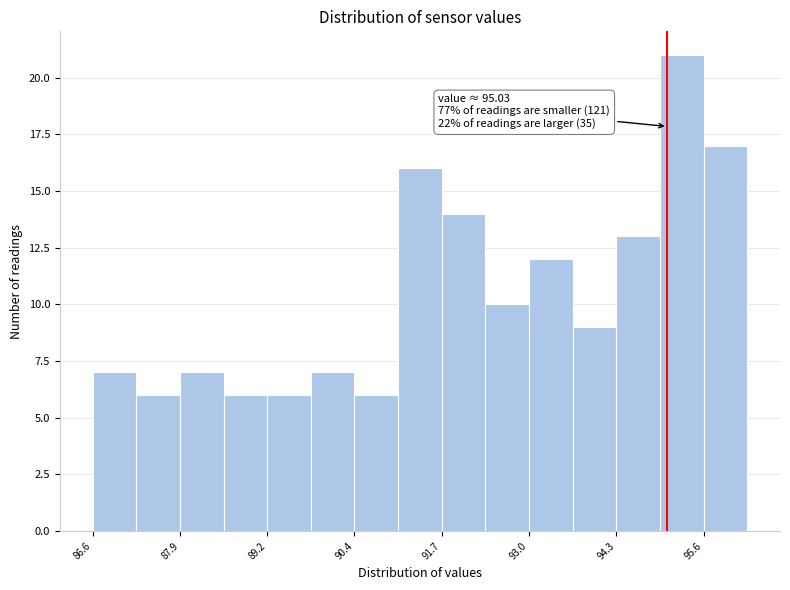

Around what value on the x-axis is the tallest bar? Give the approximate position of its centre, as read against the axis.

95.2